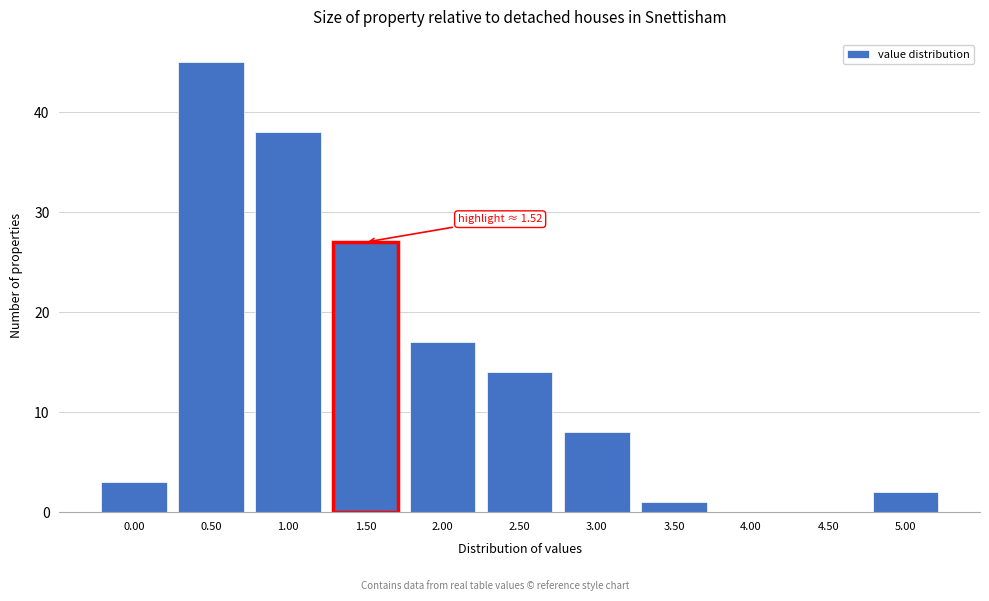

Reading left to right, list all the values displayed in this chart.

0.00=3	0.50=45	1.00=38	1.50=27	2.00=17	2.50=14	3.00=8	3.50=1	4.00=0	4.50=0	5.00=2